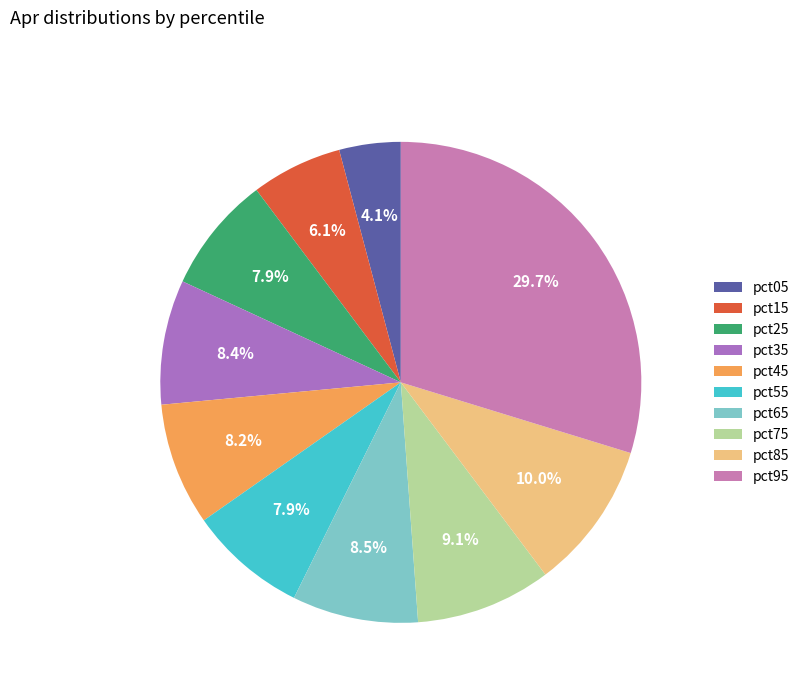

How much of the chart is everything except pct45?

91.8%